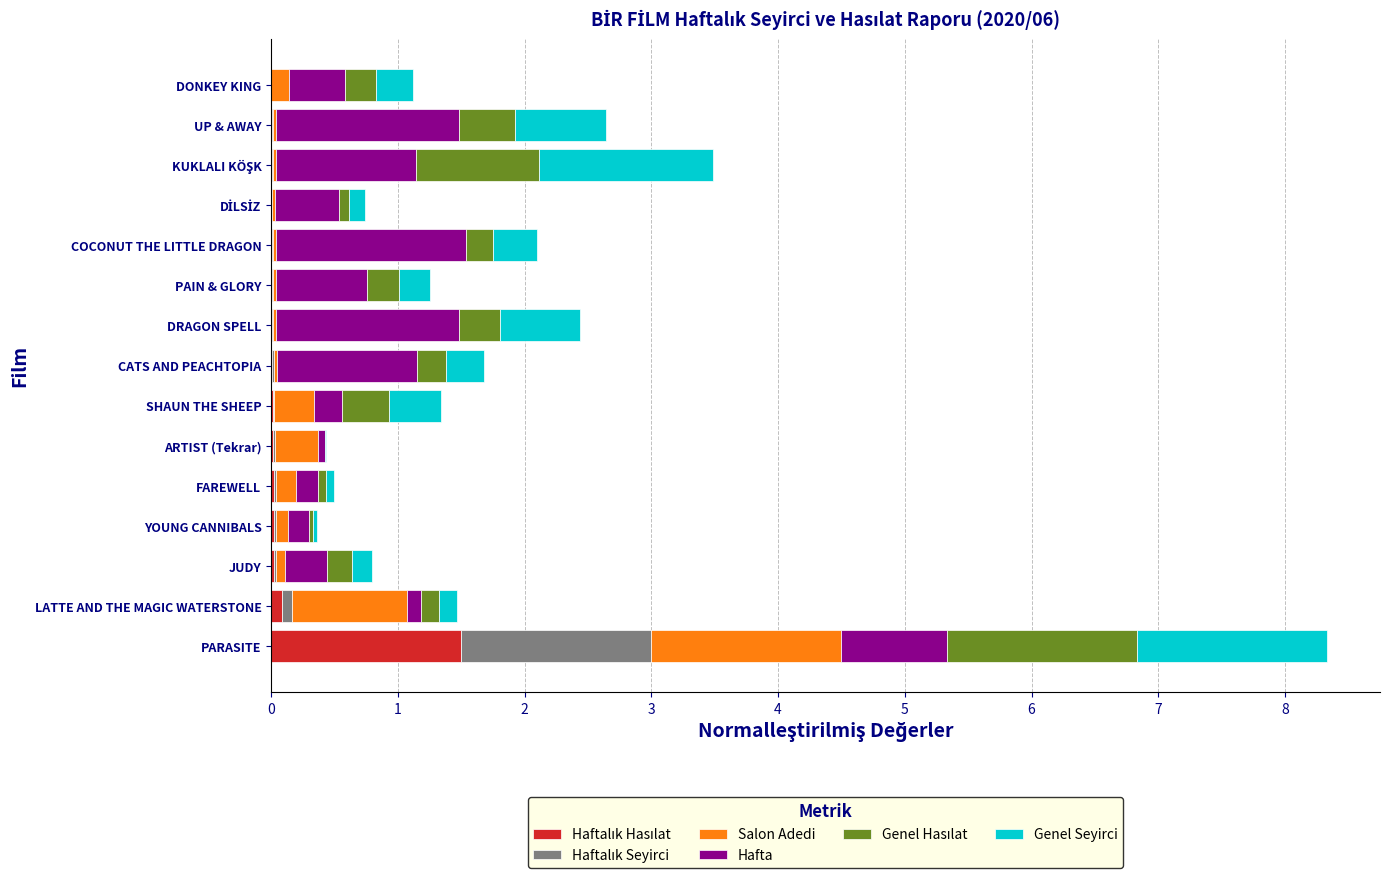

At which category is the sum across all series the highest?

PARASITE